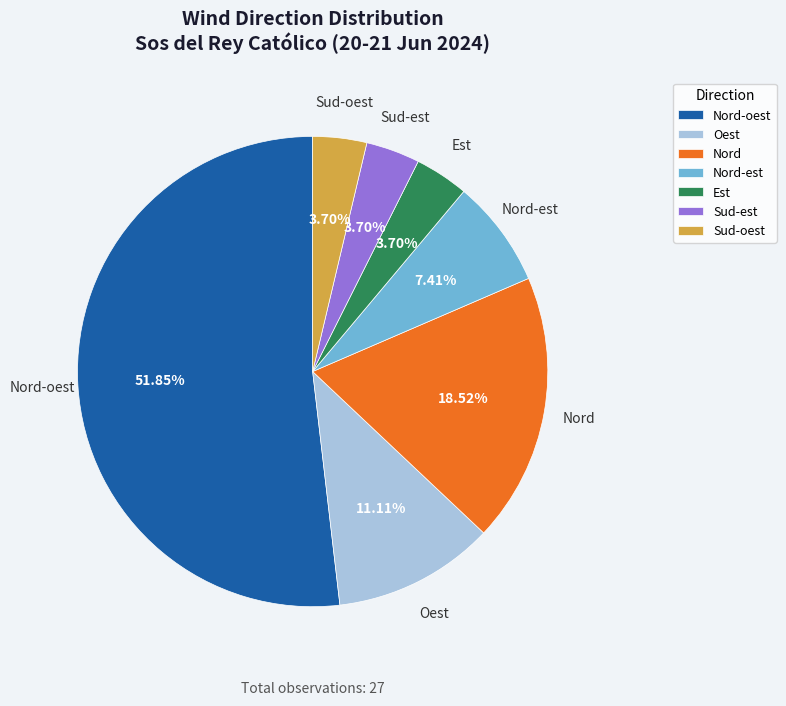

Count the number of slices in the pie.

7